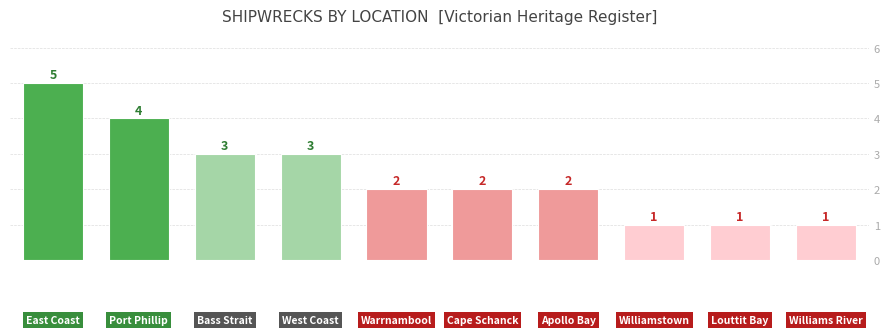

Count the values in the range 1 to 3.

8